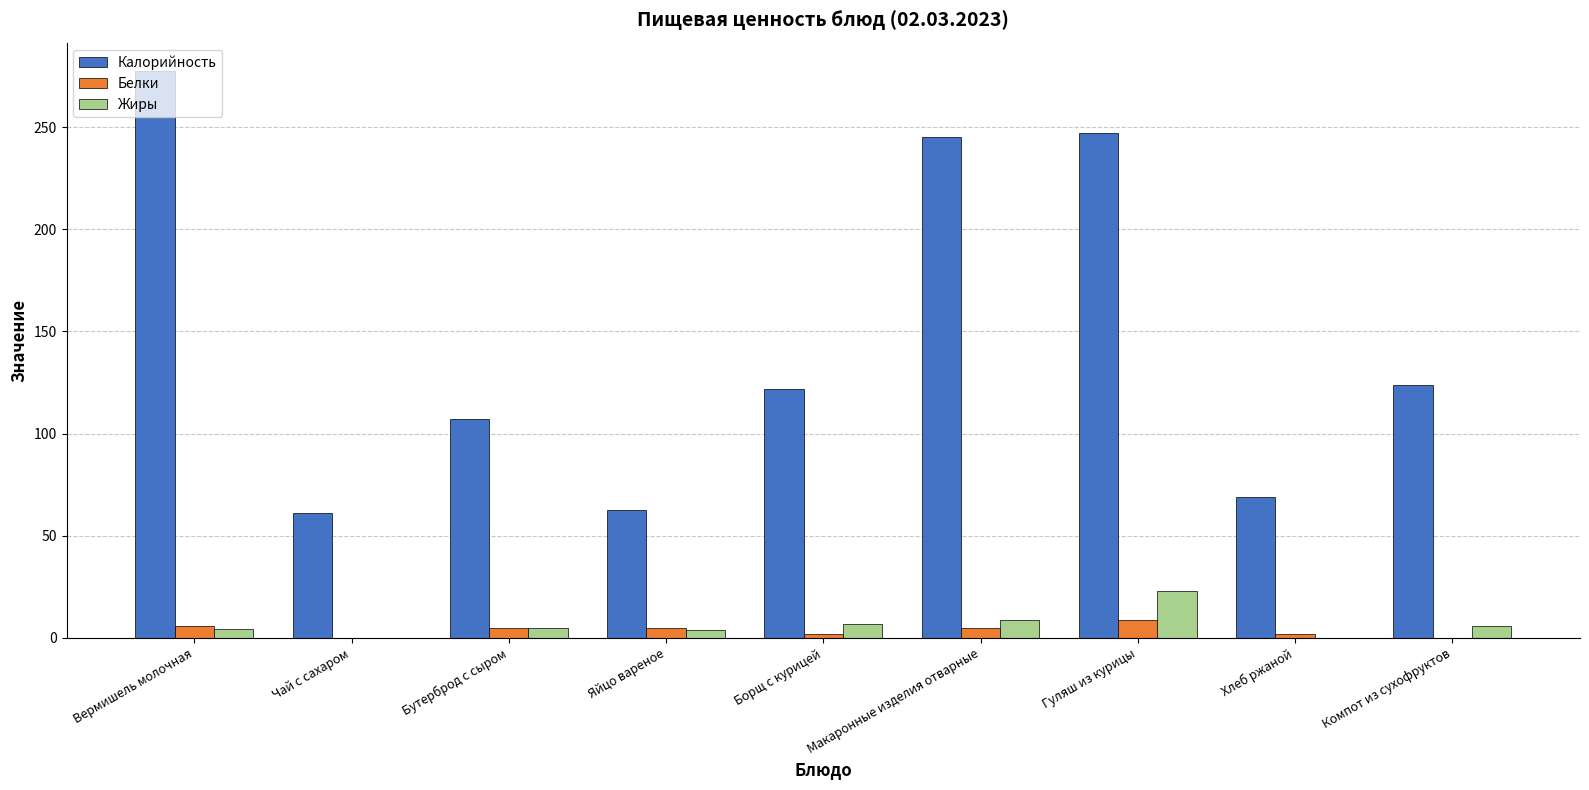

Between Борщ с курицей and Гуляш из курицы, which series saw the biggest shift?

Калорийность